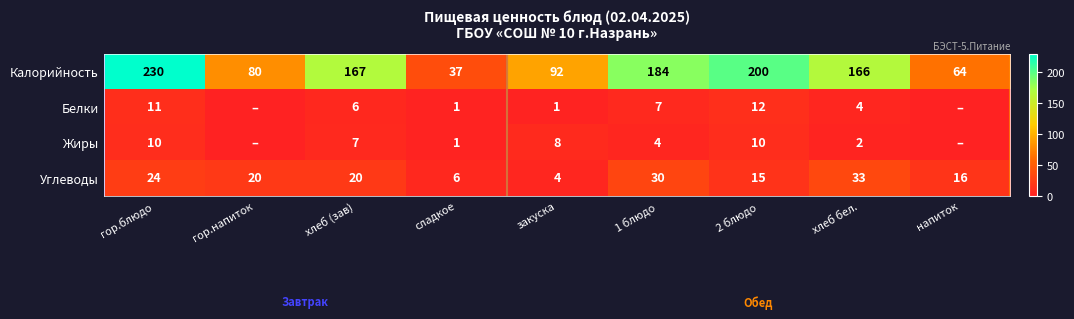

What is the difference between the maximum and minimum values in the Калорийность series?

193